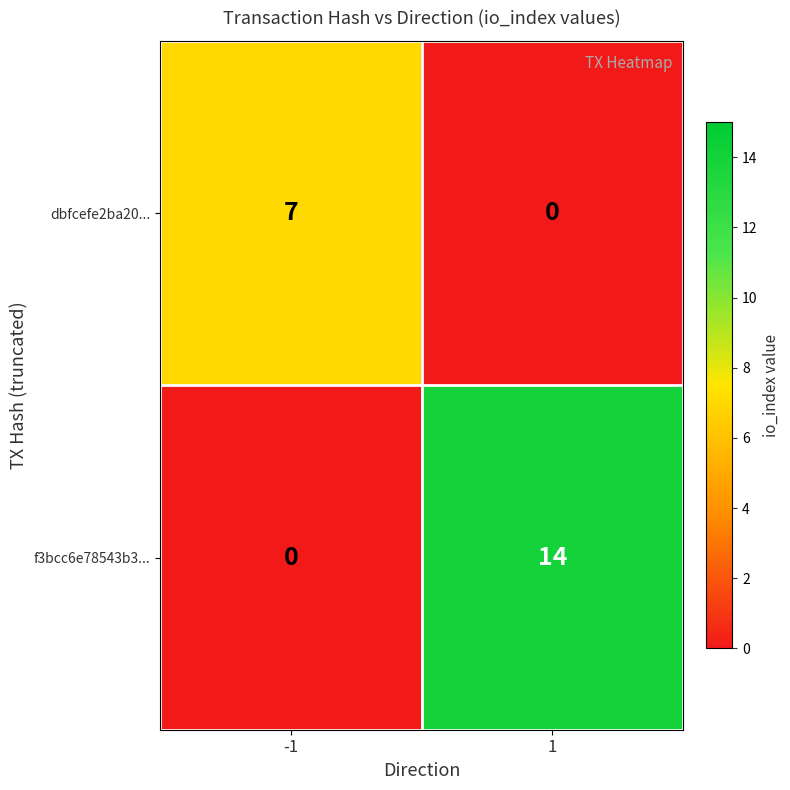

Rank the series by their maximum value, from lowest to highest.

dbfcefe2ba20..., f3bcc6e78543b3...